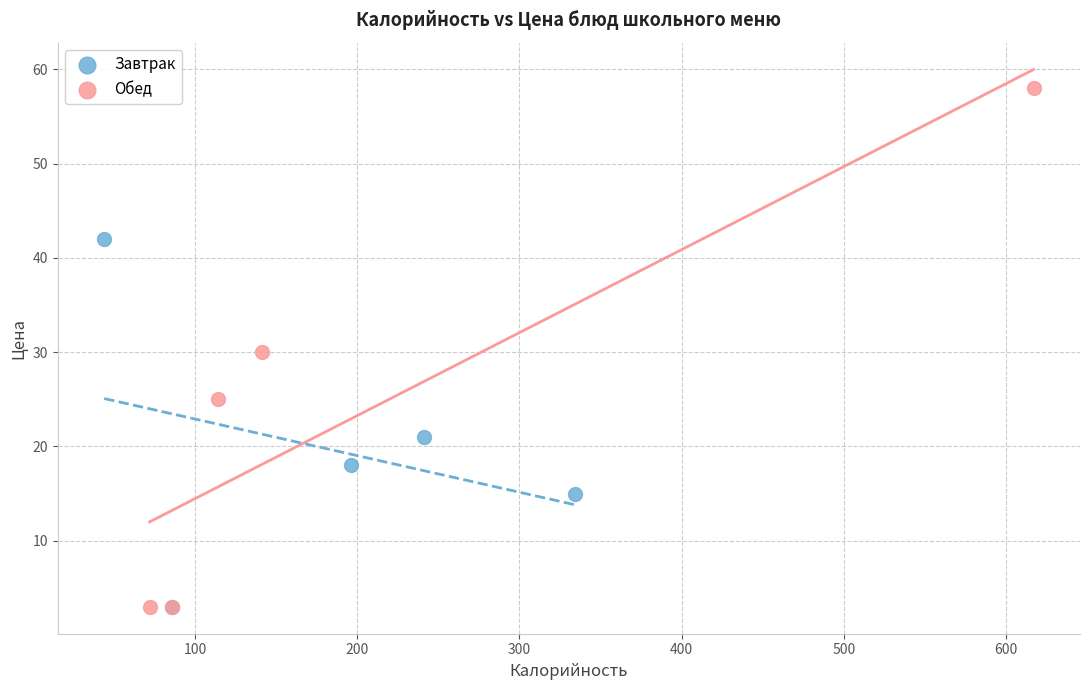

Which series has the widest spread of Y values?

Обед